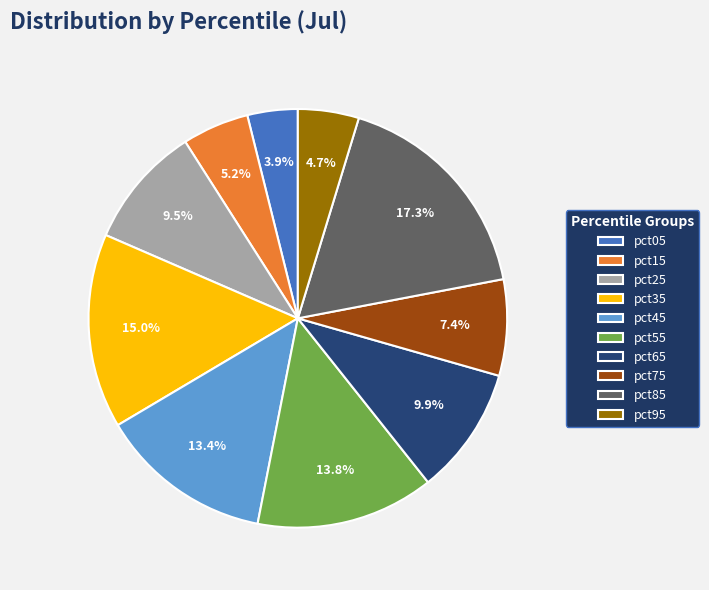

Between pct85 and pct65, which is larger?

pct85